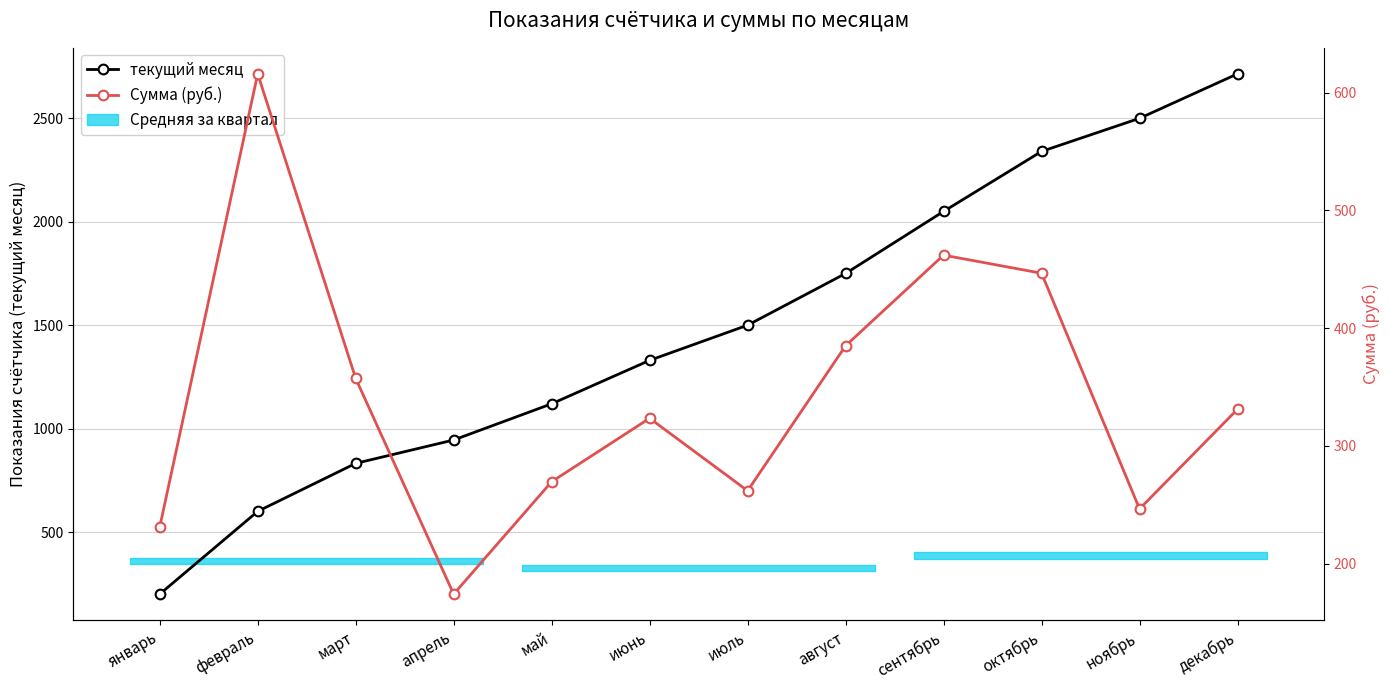

How many lines are shown in the chart?

2